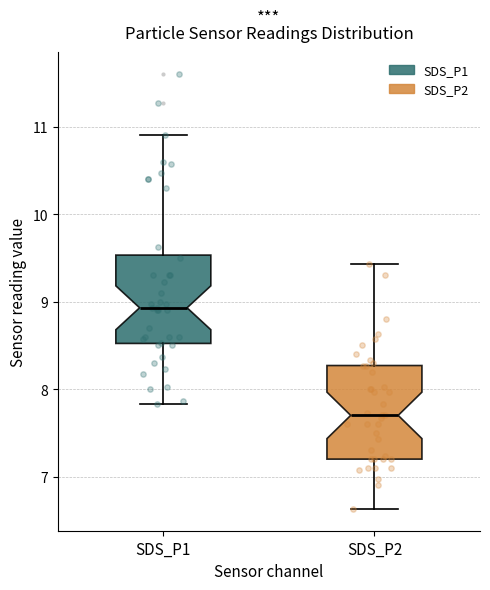

Reading left to right, read every box against the y-axis: the position of its median line, the range the box covers, and the ends of its whiskers. The values are not printed on the chart, so give them approximately, as read against the axis.

SDS_P1: median 8.9, box 8.5 to 9.5, whiskers 7.8 to 10.9
SDS_P2: median 7.7, box 7.2 to 8.3, whiskers 6.6 to 9.4